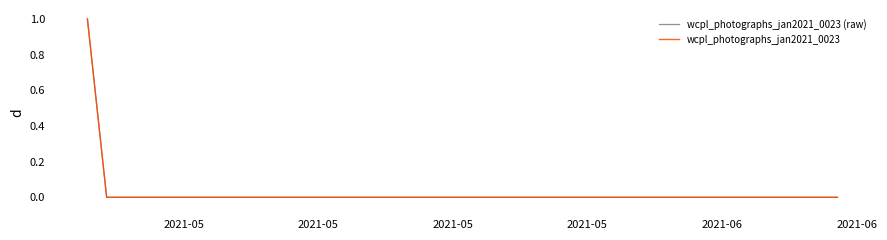

Which series has the largest total across all categories?

wcpl_photographs_jan2021_0023 (raw)